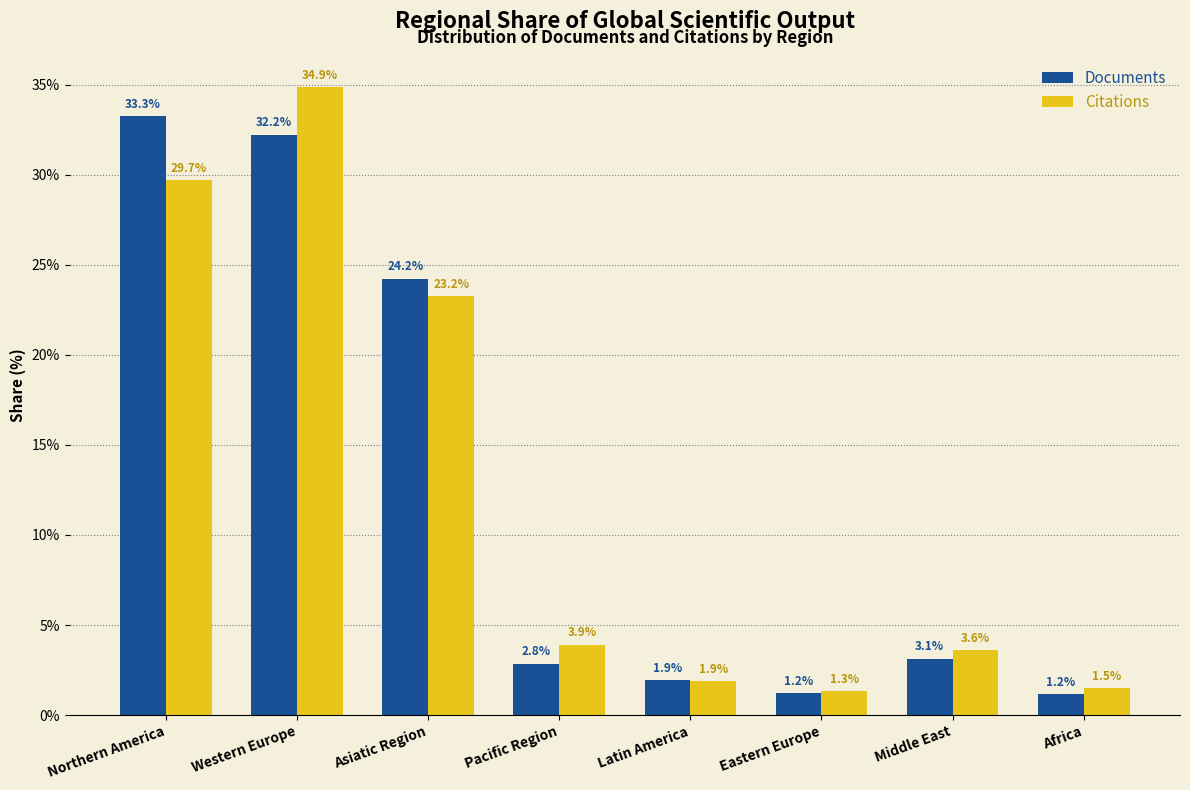

What is the label of the 7th bar from the left?

Middle East